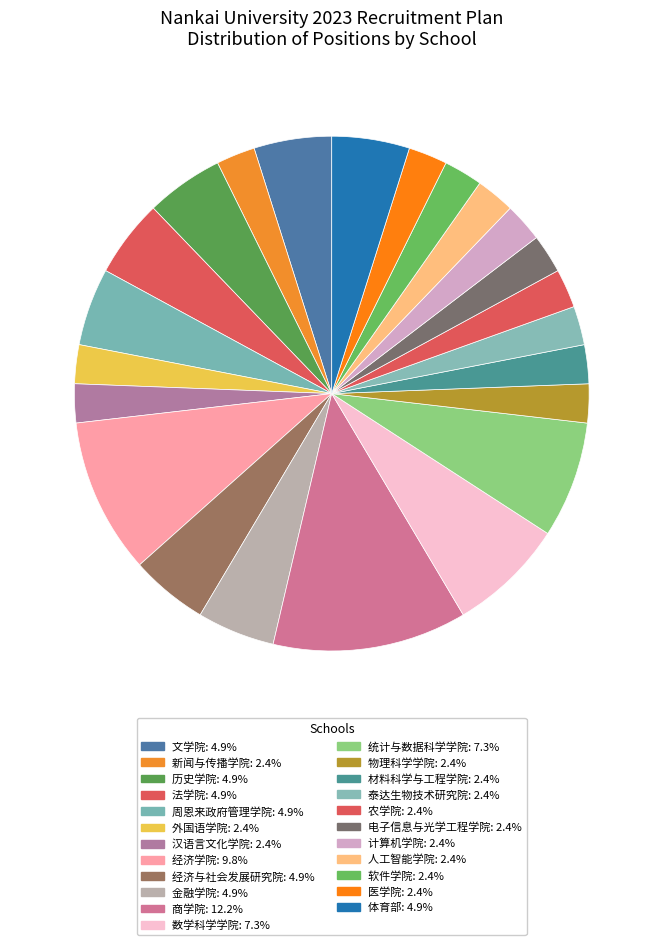

Is 汉语言文化学院 the majority of the pie?

No